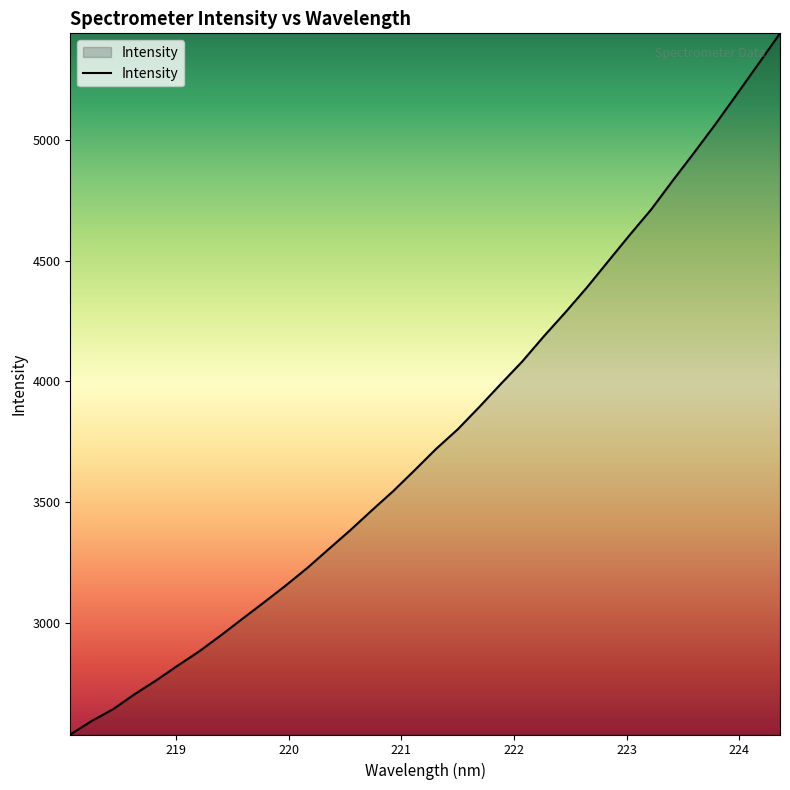

What is the maximum value shown in the chart?

5439.8